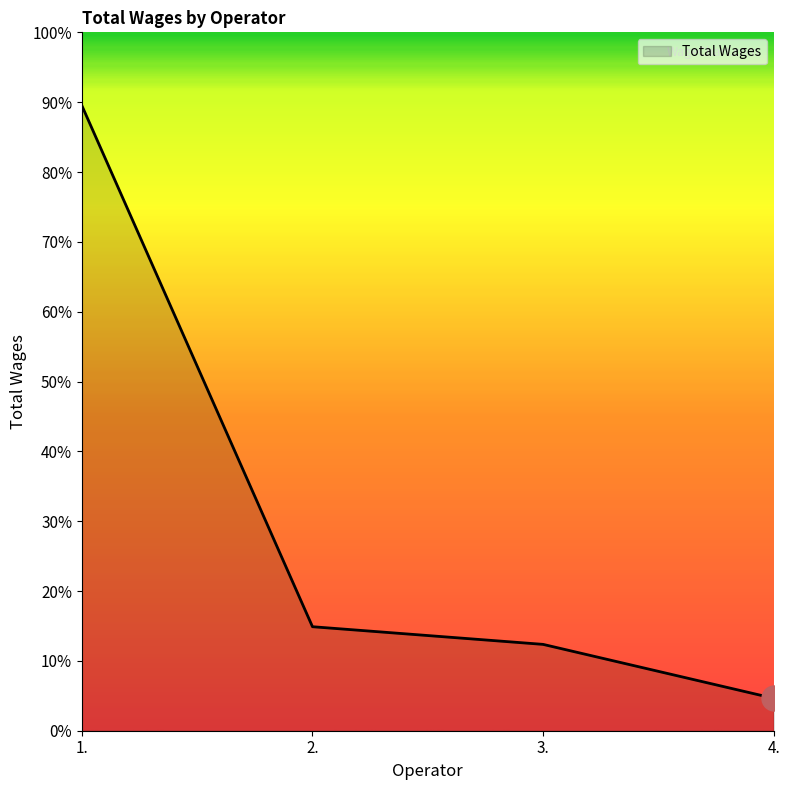

Does the chart have visible grid lines?

No